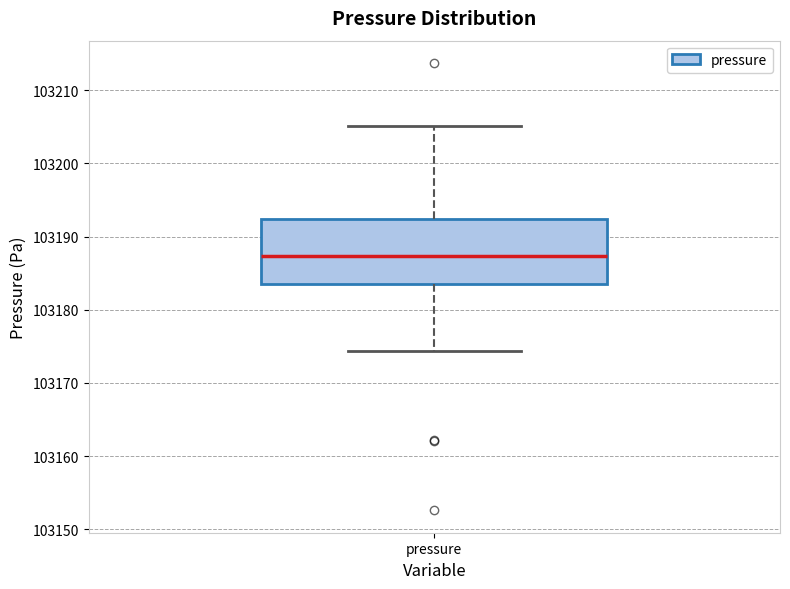

Where does the lower whisker of the box for pressure end on the y-axis? The values are not printed on the chart, so give them approximately, as read against the axis.

103174